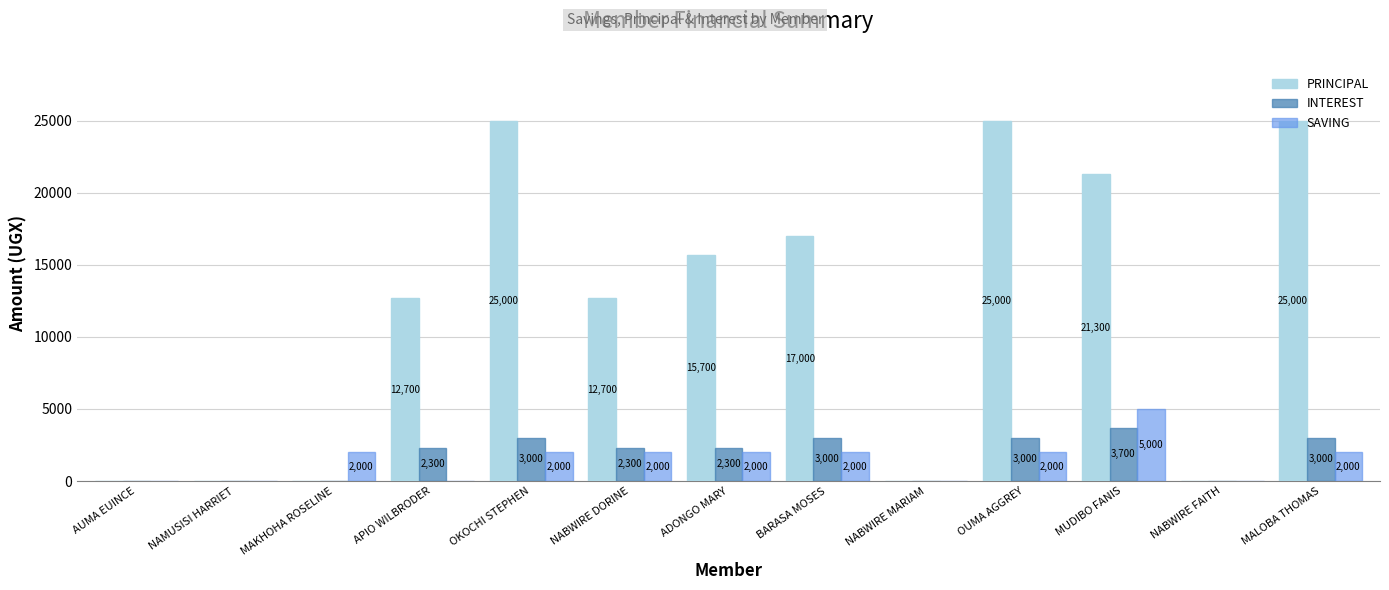

How many positive values does the SAVING series have?

8